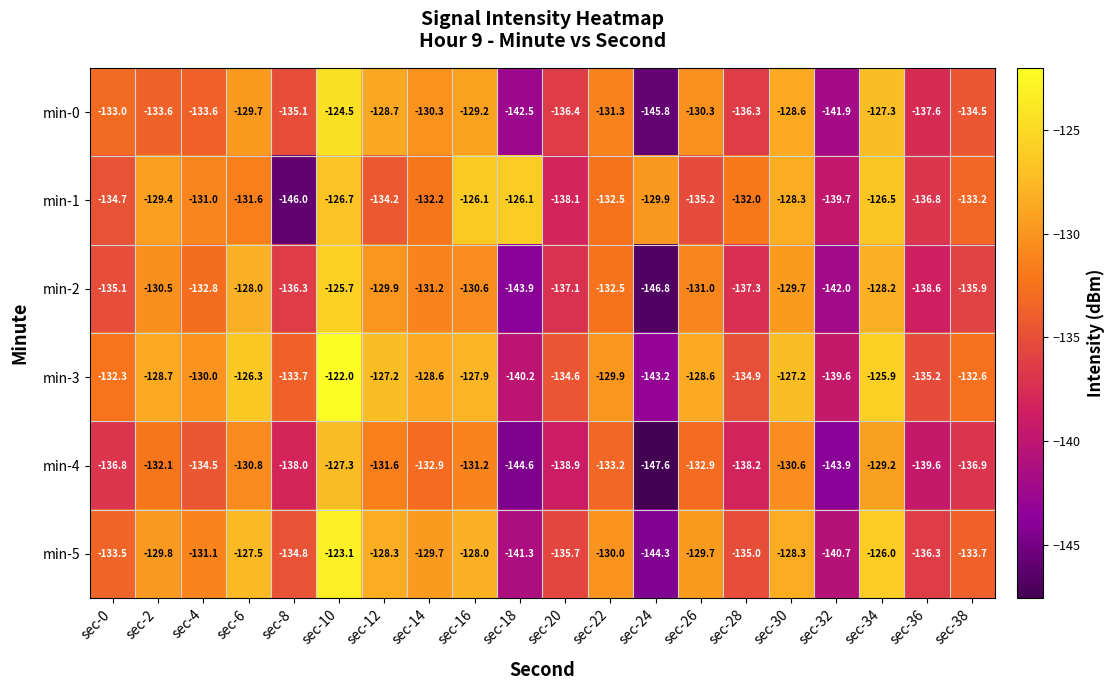

At which category is the sum across all series the highest?

sec-10